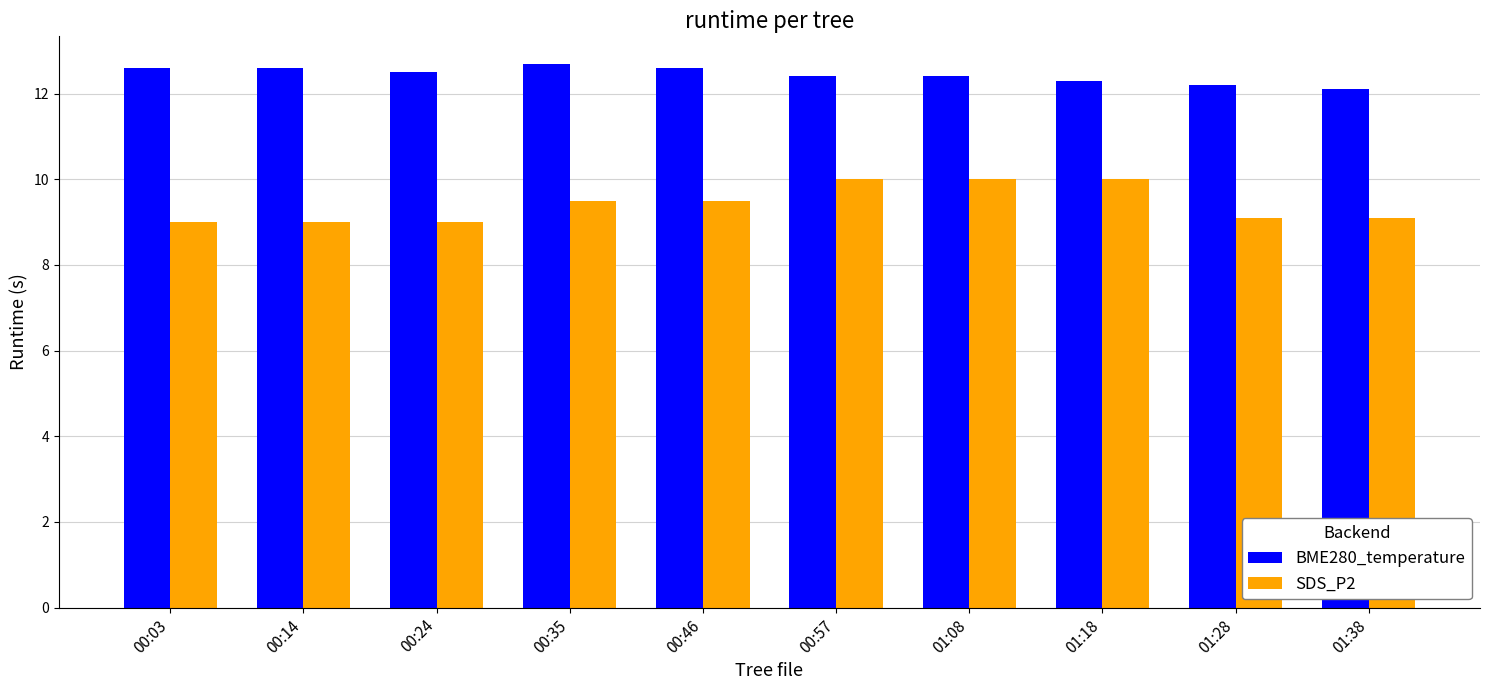

Which series changed the most between 00:14 and 01:18?

SDS_P2